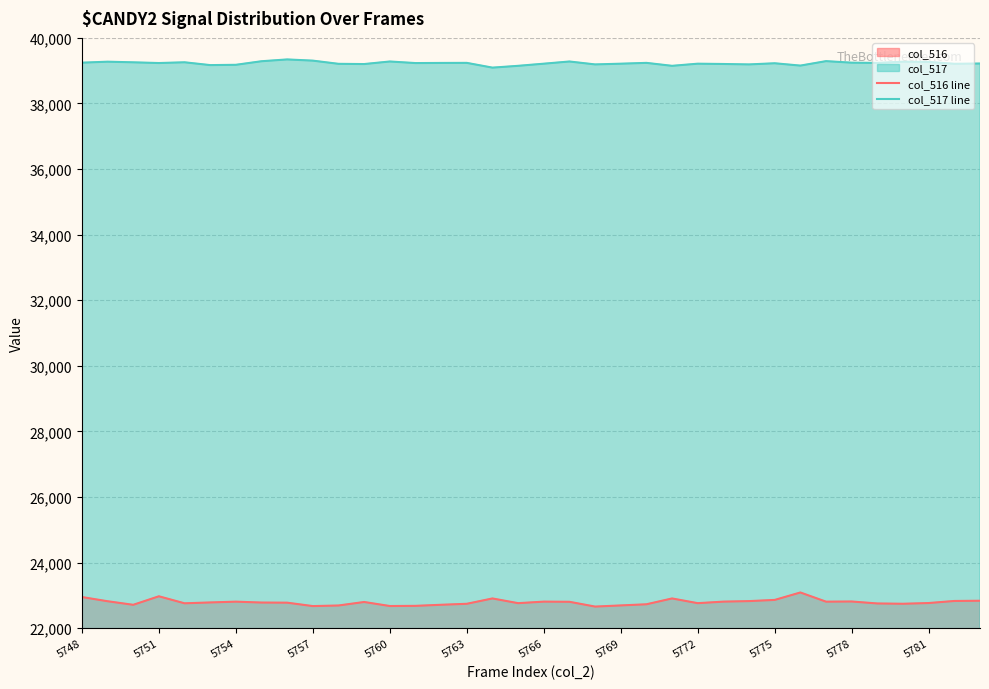

What is the highest value of the col_517 line series?

39343